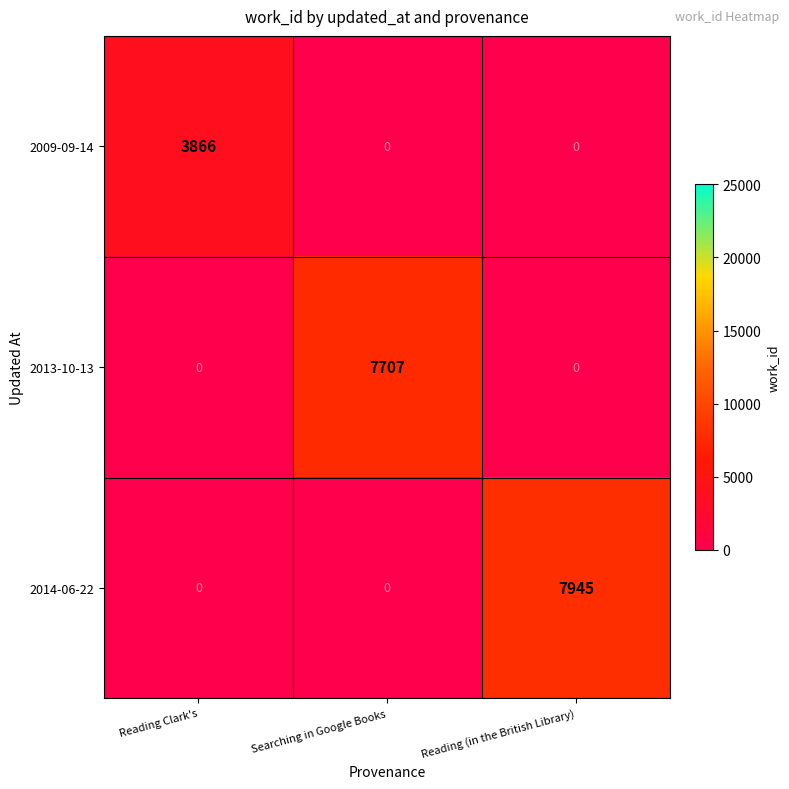

What is the difference between the maximum and minimum values in the 2014-06-22 series?

7945